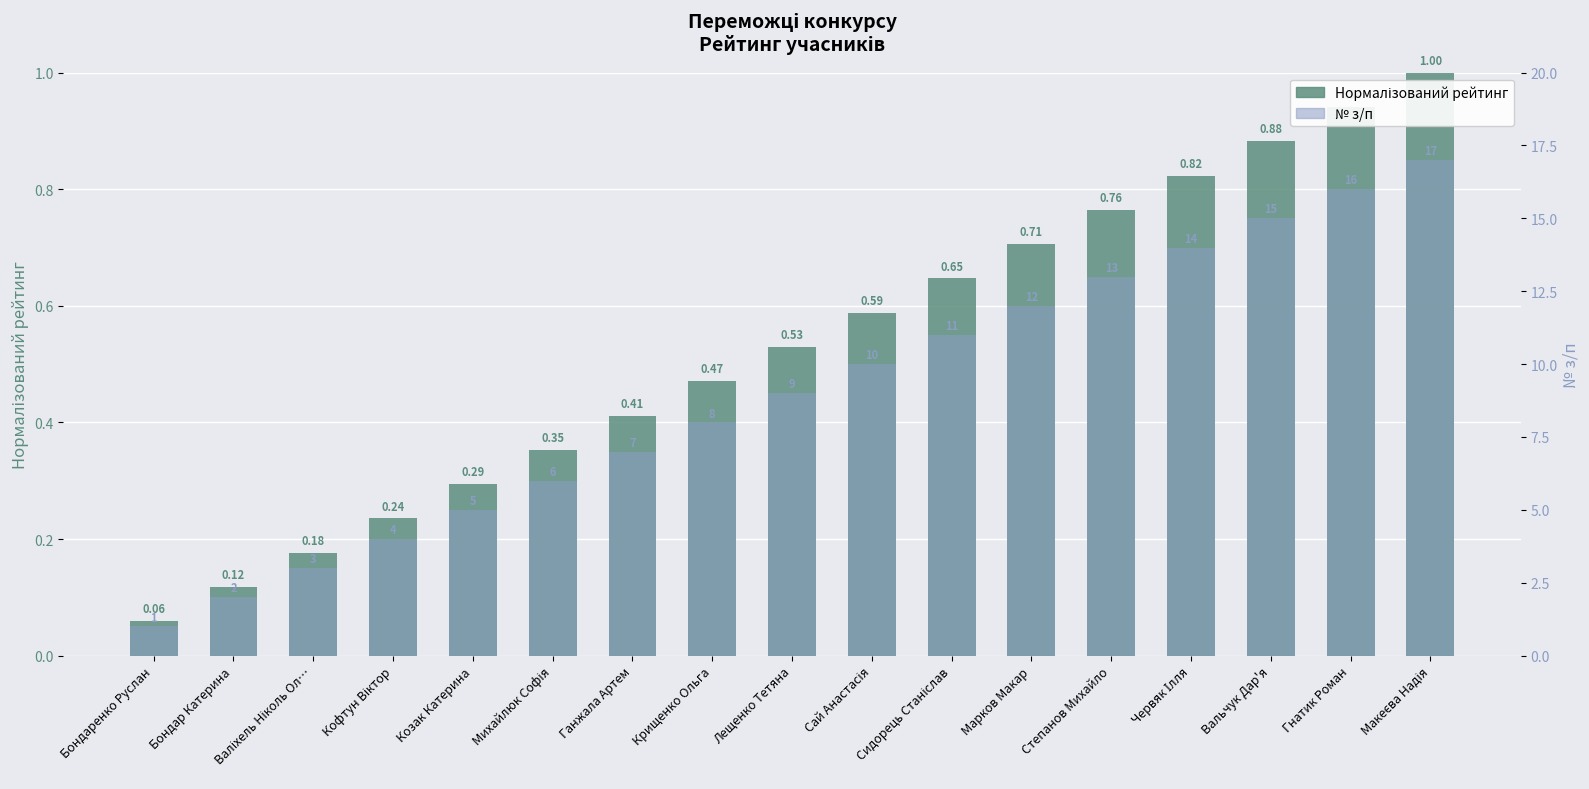

At how many categories does at least one series exceed 11?

6